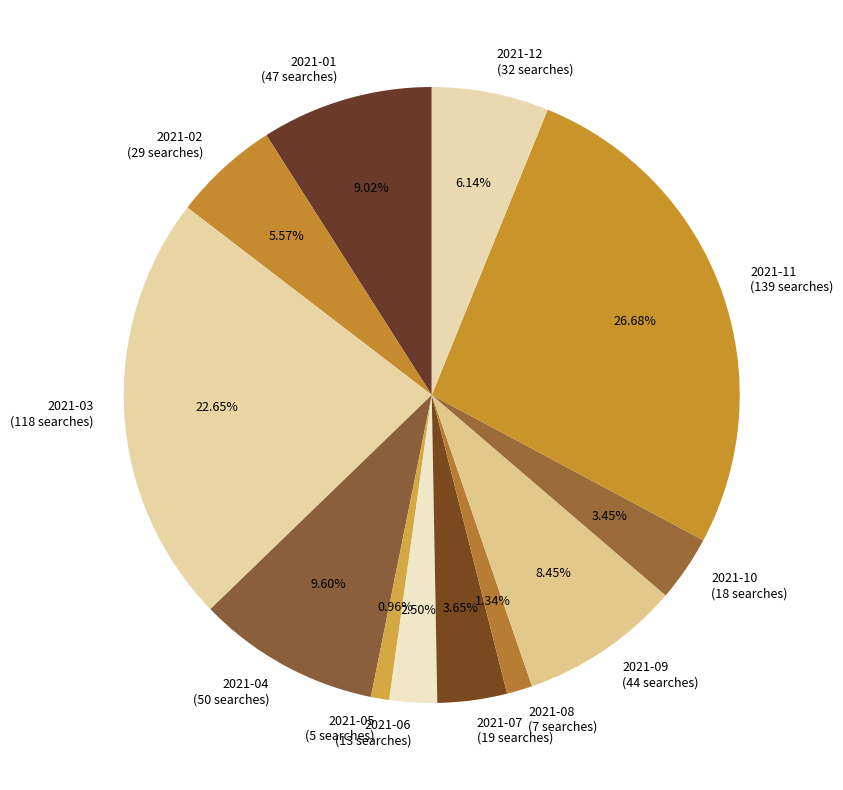

Approximately how many times larger is the value at 2021-01 compared to 2021-07?

2.5